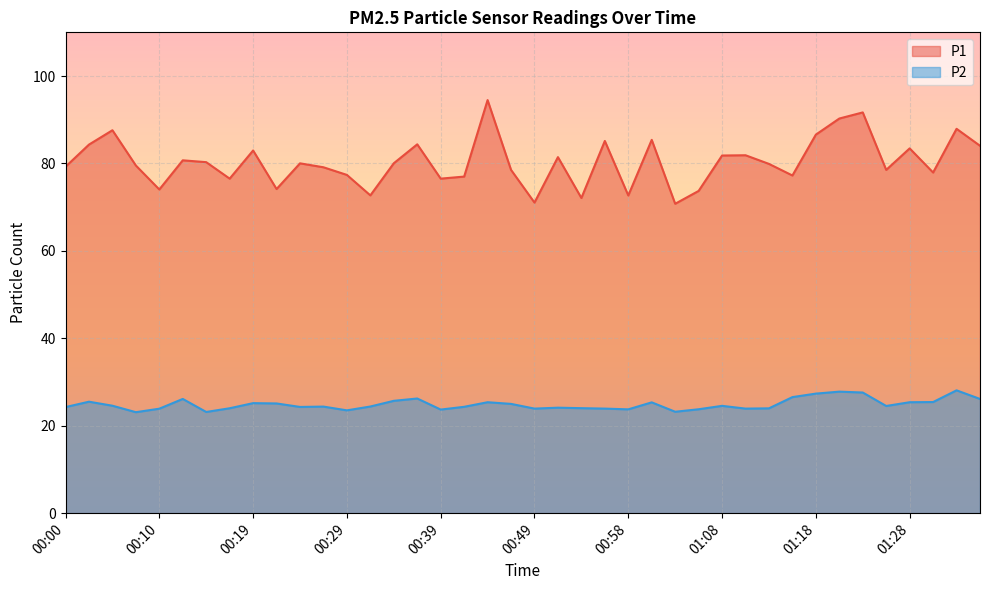

What is the value of the P1 point at the 17th from the left?

76.5